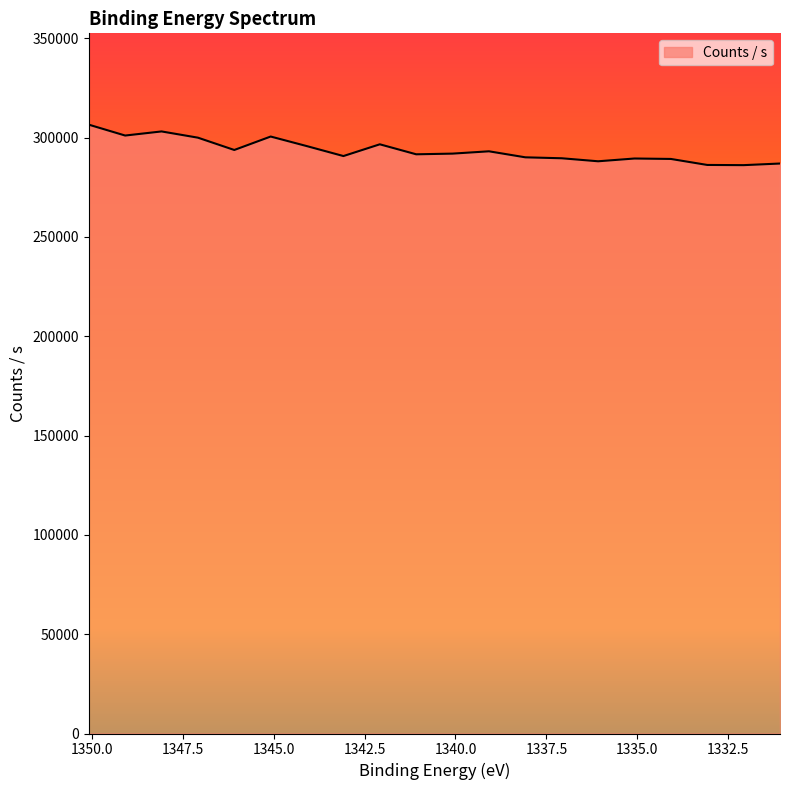

What position from the left is 1336.08?

15